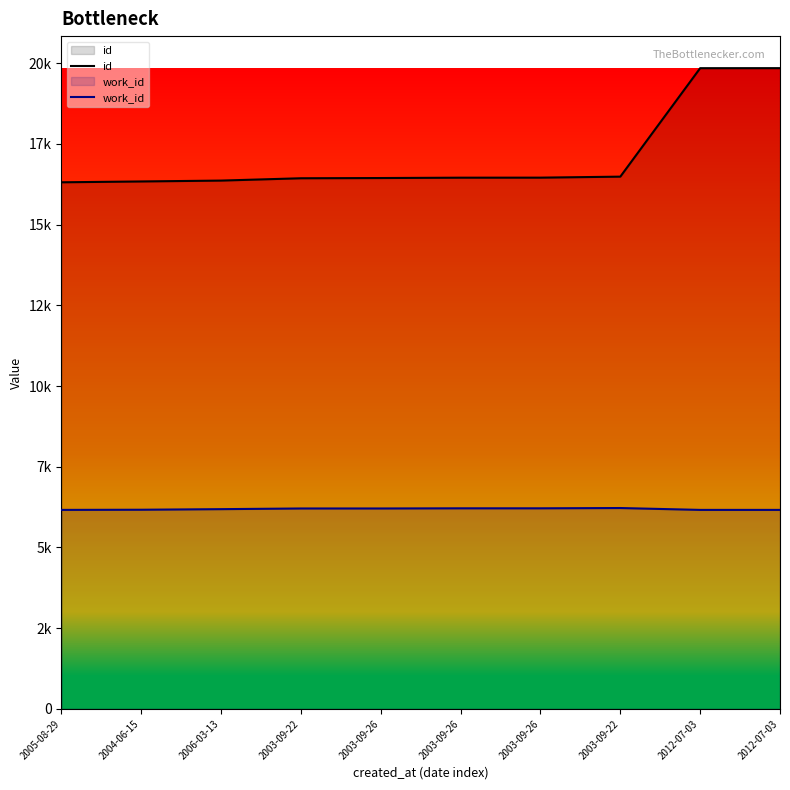

The id series shows 9706 at 2012-07-03. True or false?

False